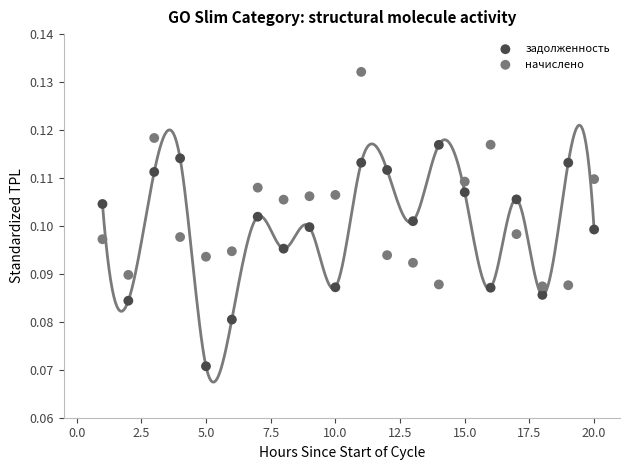

Which series reaches the maximum Y coordinate?

начислено